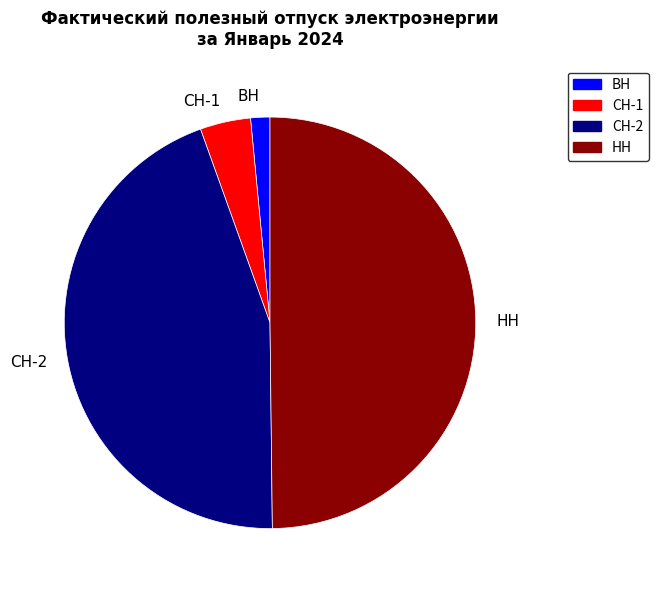

Approximately how many times larger is the value at НН compared to СН-2?

1.1